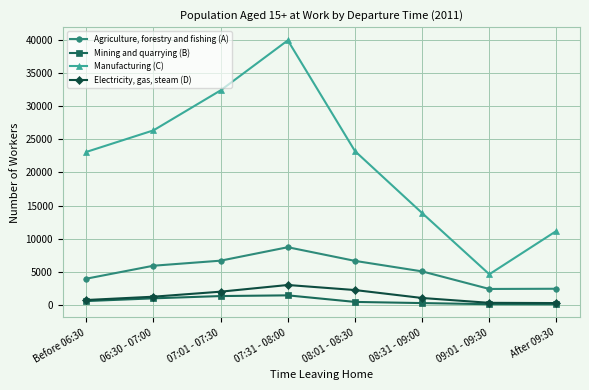

What is the approximate value of Mining and quarrying (B) at 09:01 - 09:30, to the nearest 100?

100